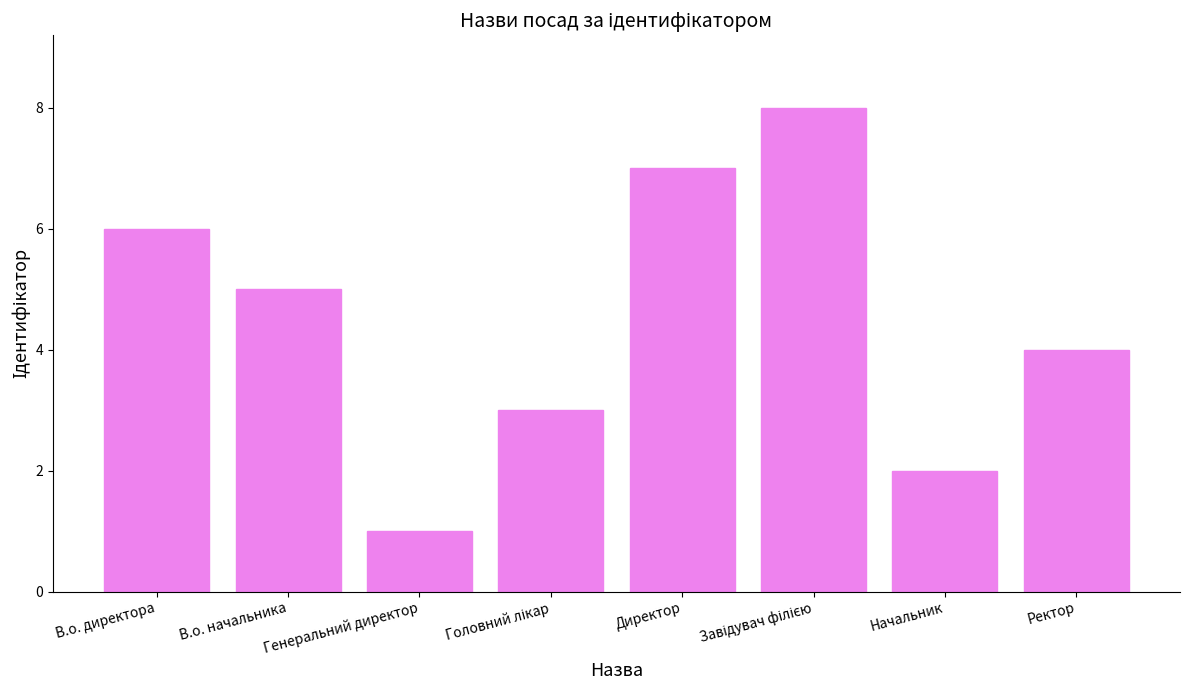

The value at В.о. начальника is 5. True or false?

True